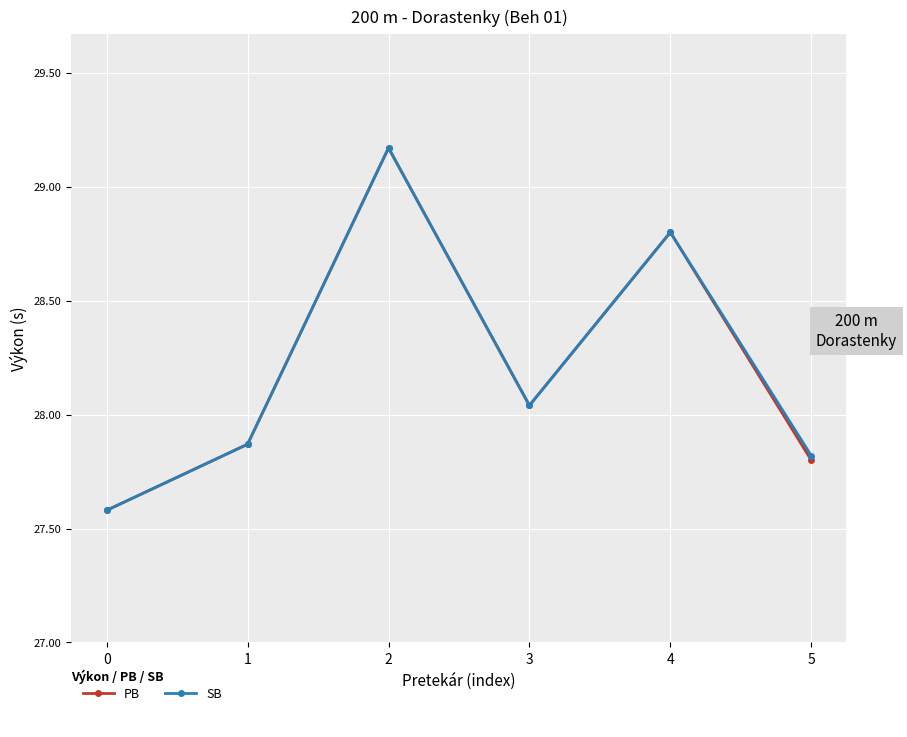

Reading right to left, extract all data points from this chart.

PB: 27.8	28.8	28.0	29.2	27.9	27.6
SB: 27.8	28.8	28.0	29.2	27.9	27.6